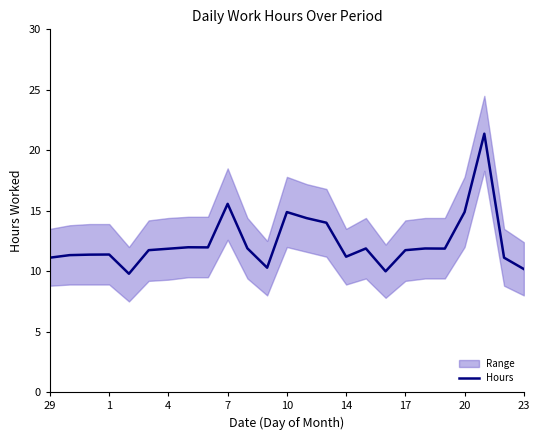

True or false: Hours has a value of 9.3 at 10.

False